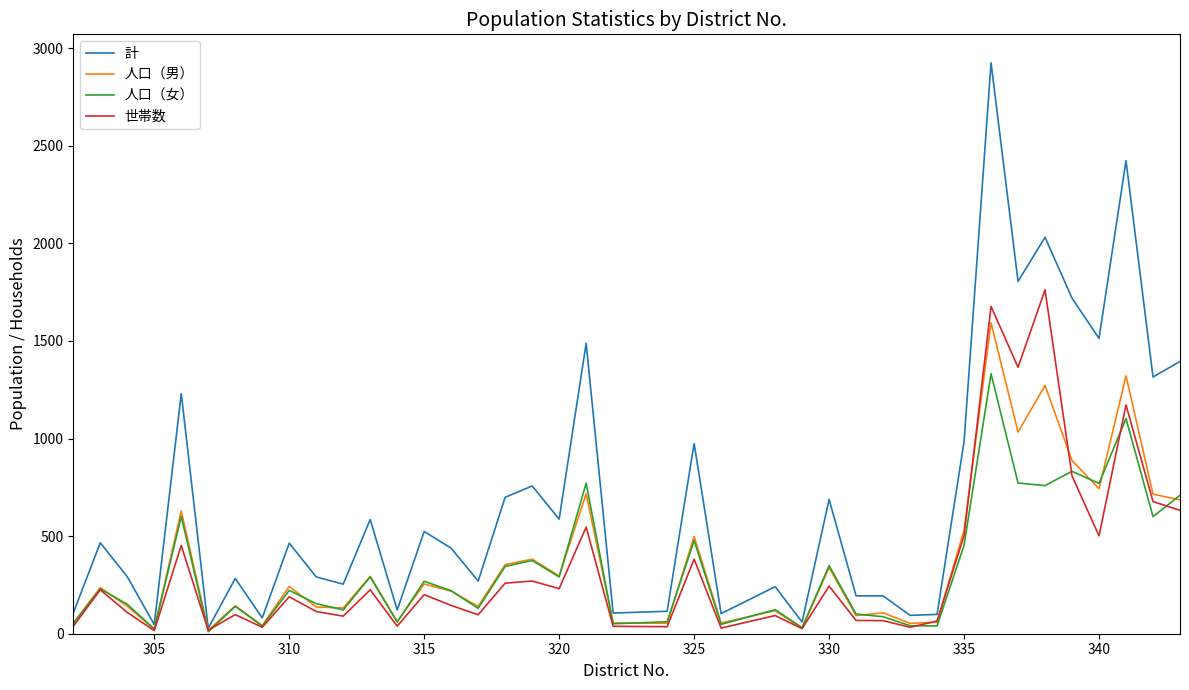

True or false: 計 has more than 1 points higher than both neighbors.

True